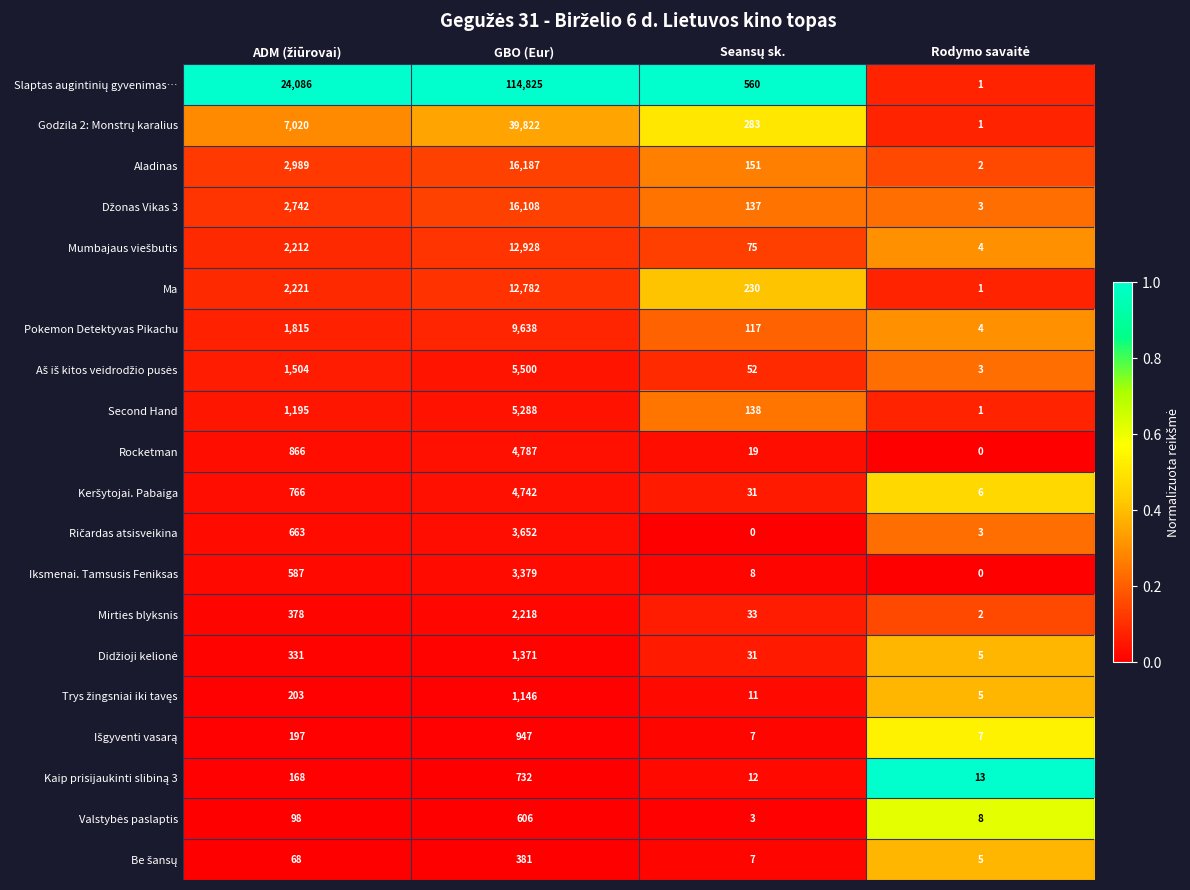

How many data points does each series have?

4